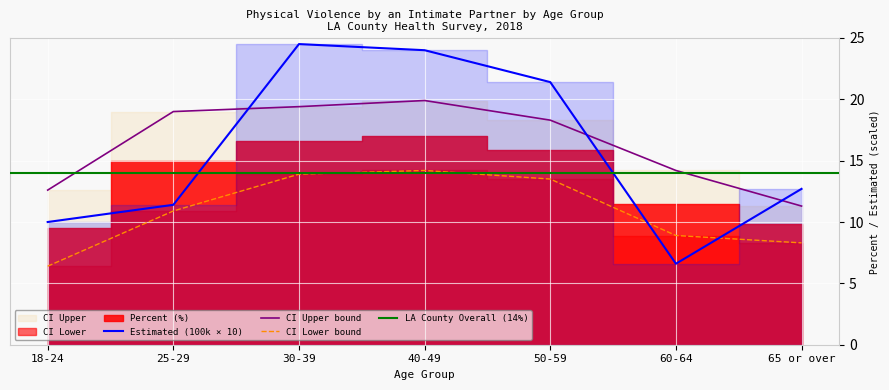

What is the label of the 2nd point from the right?

60-64